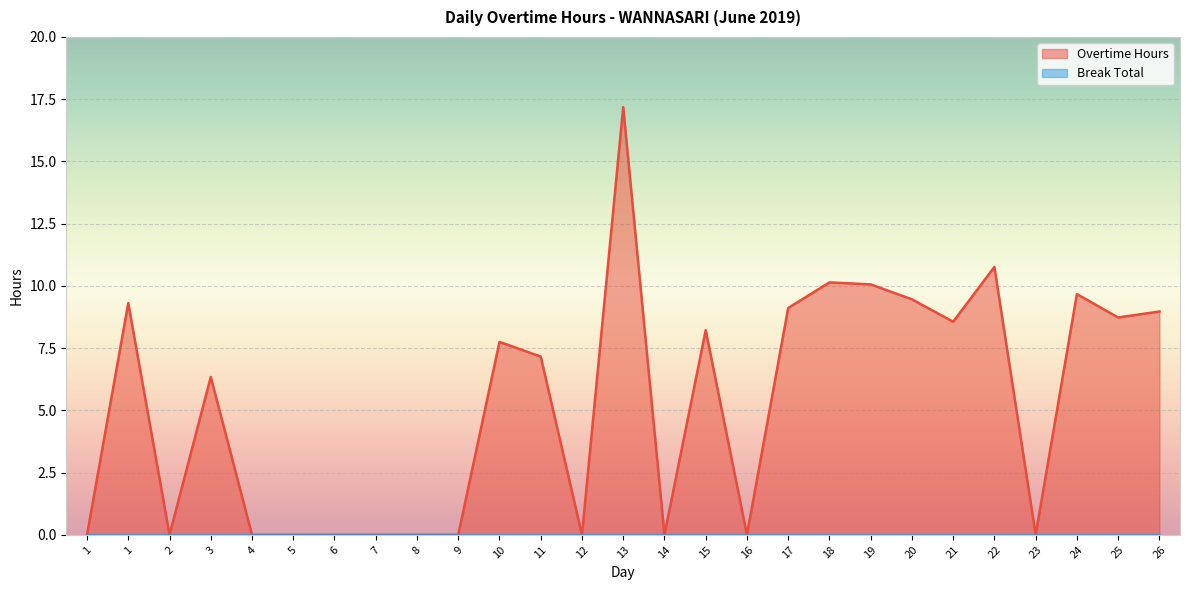

How many lines are shown in the chart?

2